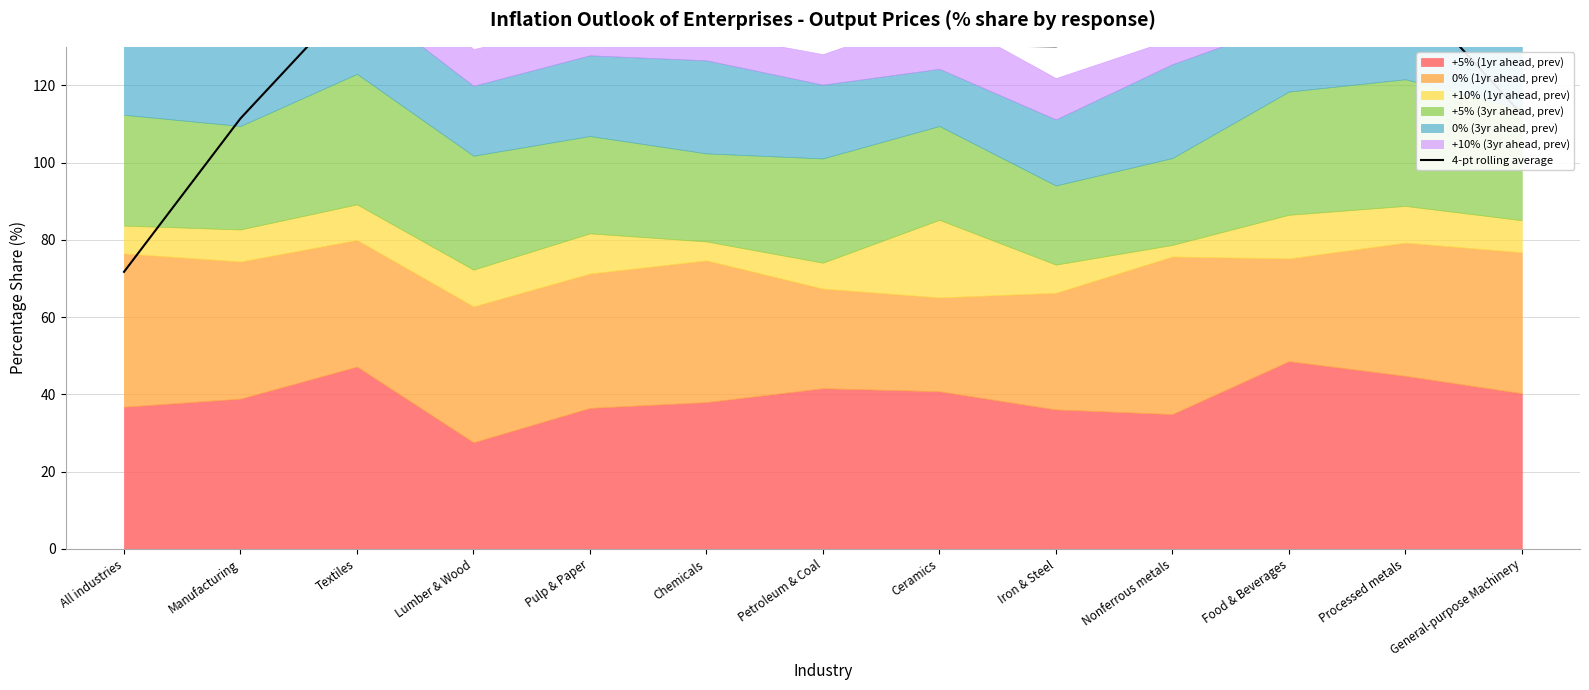

What is the difference between the second highest and minimum values?

72.1